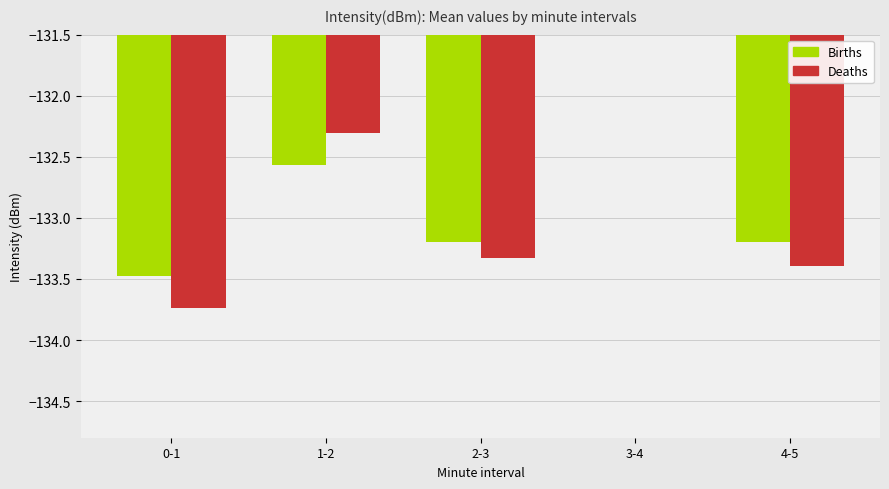

Where is Deaths nearest to the value -133?

2-3